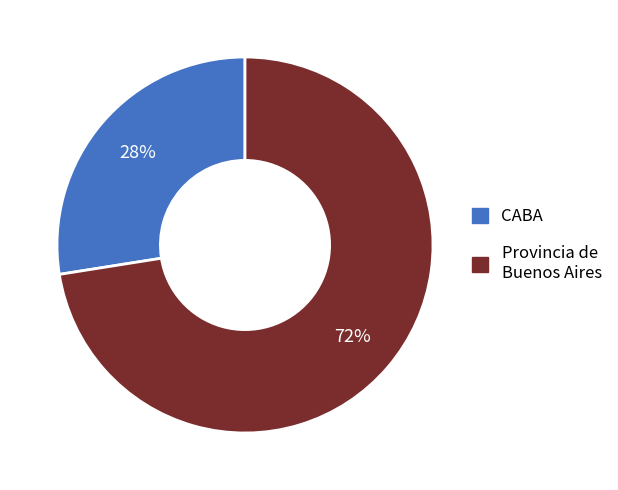

Does any single category account for the majority?

Yes